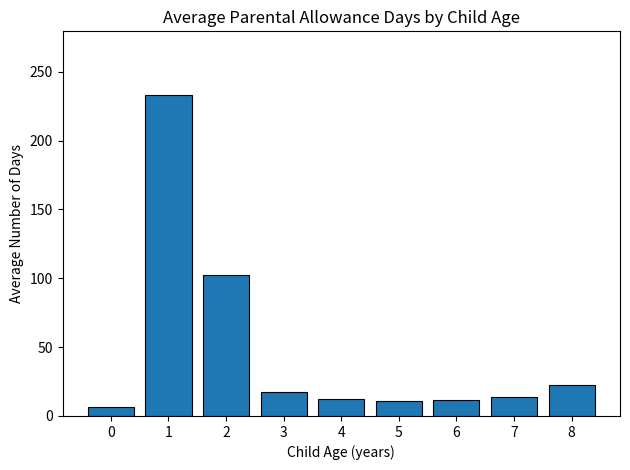

What is the value of the 4th bar from the left?

17.3